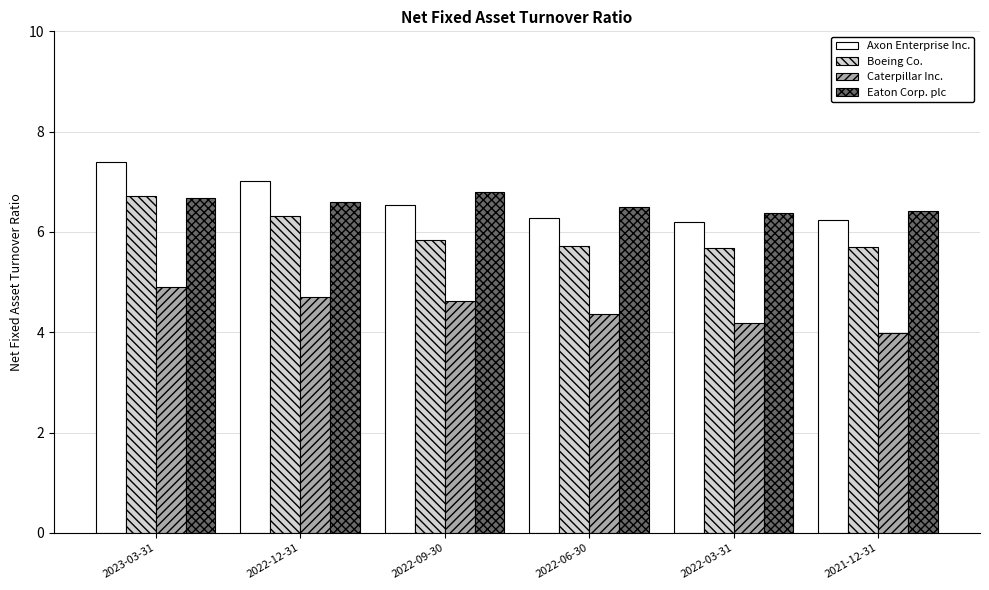

Are the bars horizontal?

No